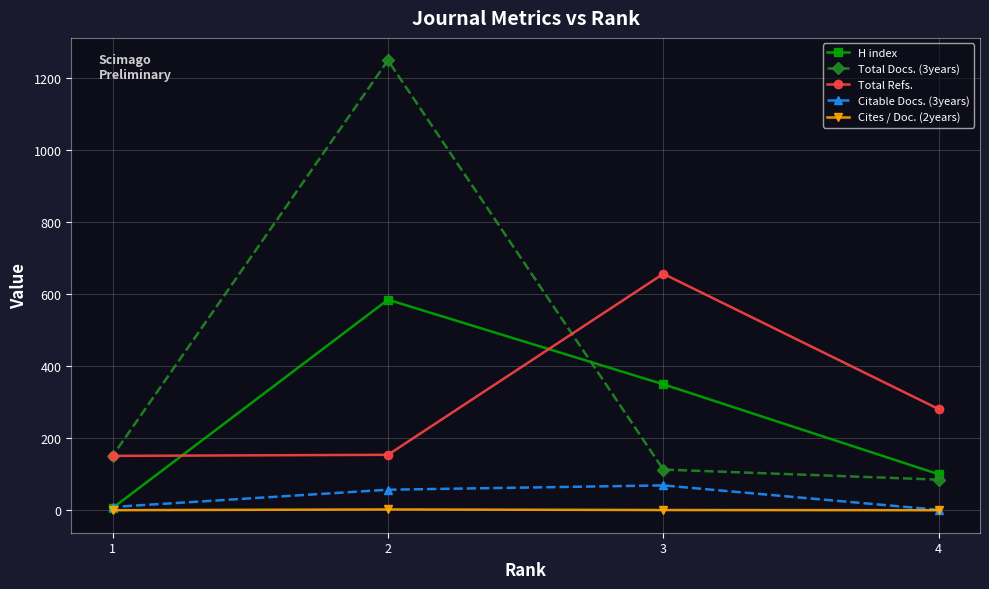

Is it true that H index equals 6.0 at 1?

True